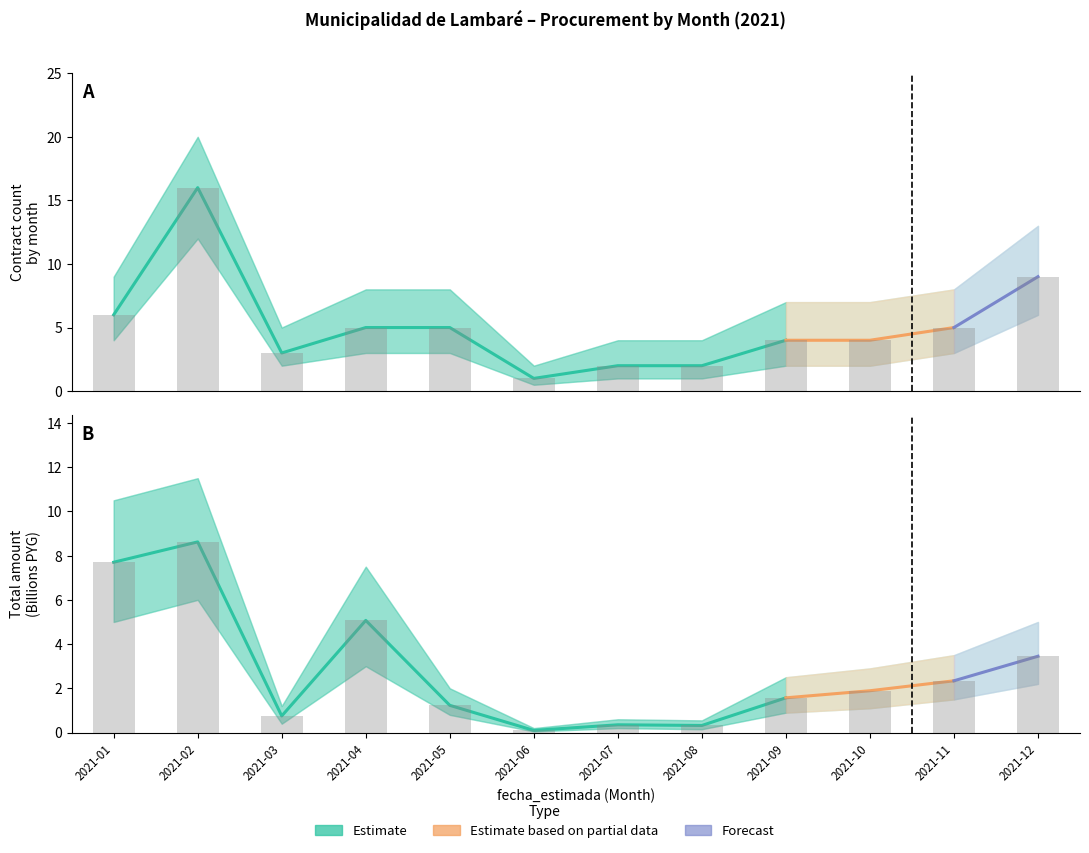

The count series shows 6.0 at 2021-01. True or false?

True